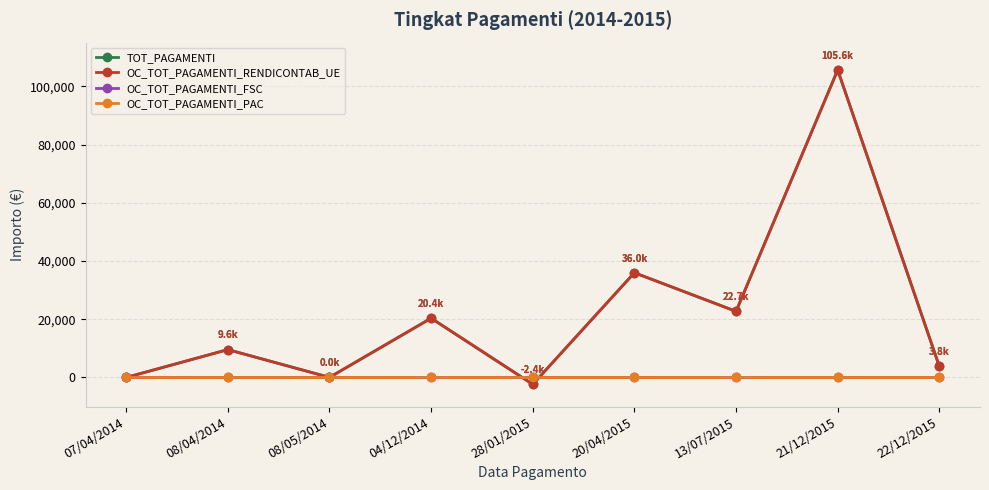

What is the total value across all series at 28/01/2015?

-4704.4